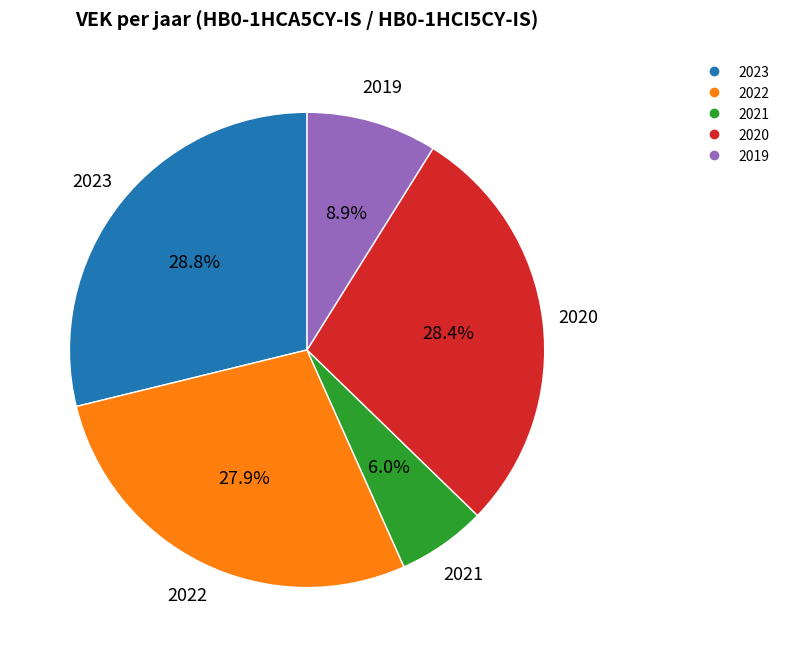

Is there a majority slice in this chart?

No